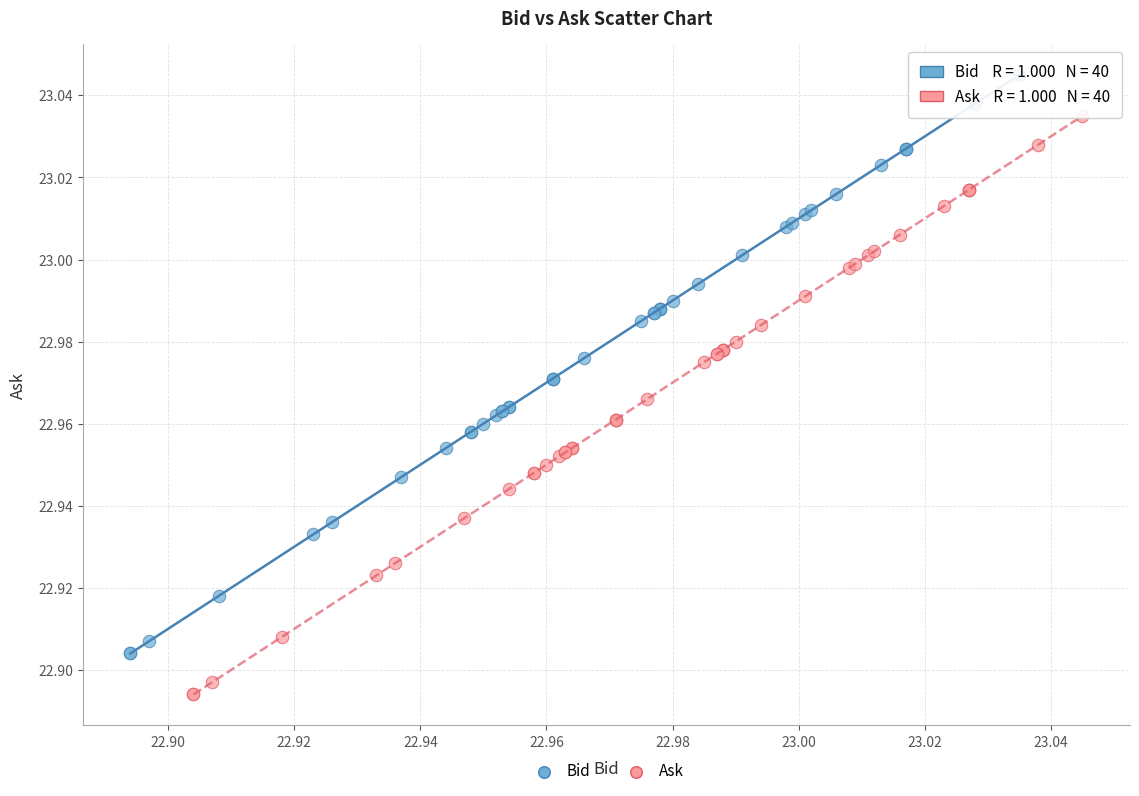

What are all the series names shown in the legend?

Bid, Ask